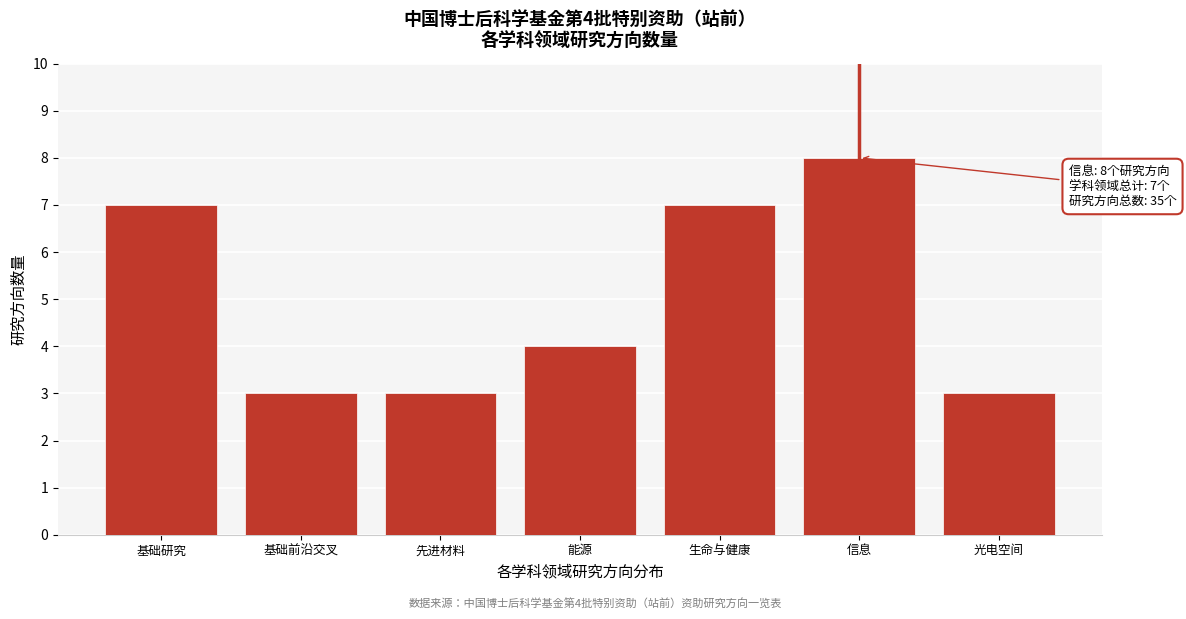

Reading left to right, transcribe all the data shown in this chart.

基础研究=7	基础前沿交叉=3	先进材料=3	能源=4	生命与健康=7	信息=8	光电空间=3